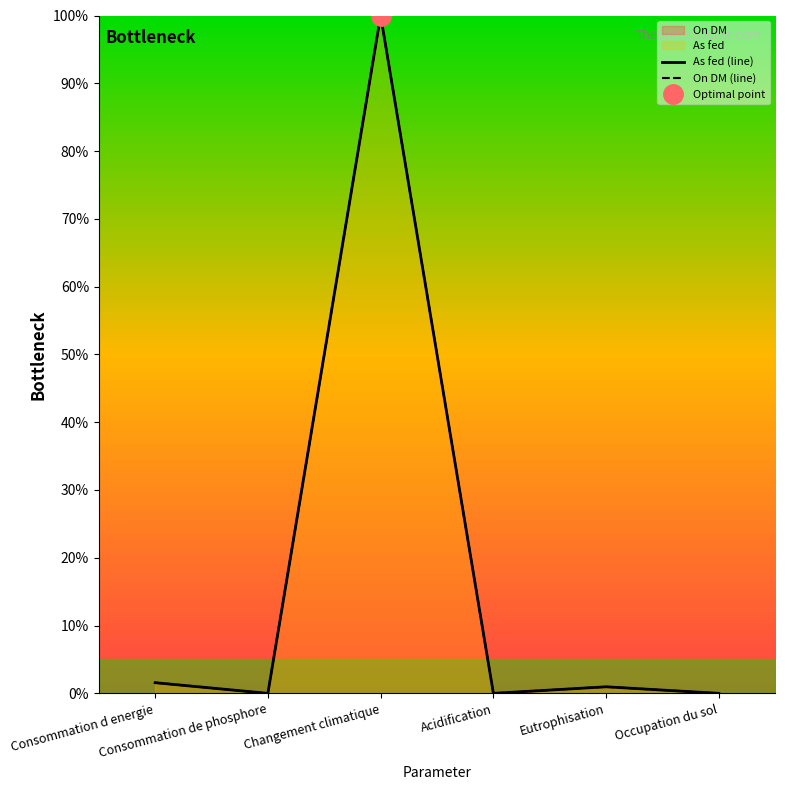

At which category does As fed (line) reach its first local valley?

Consommation de phosphore